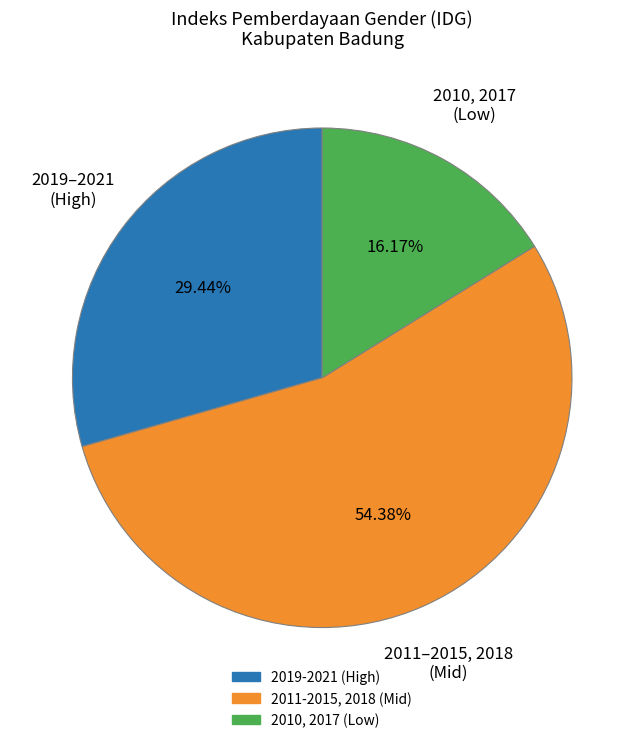

Is there a majority slice in this chart?

Yes